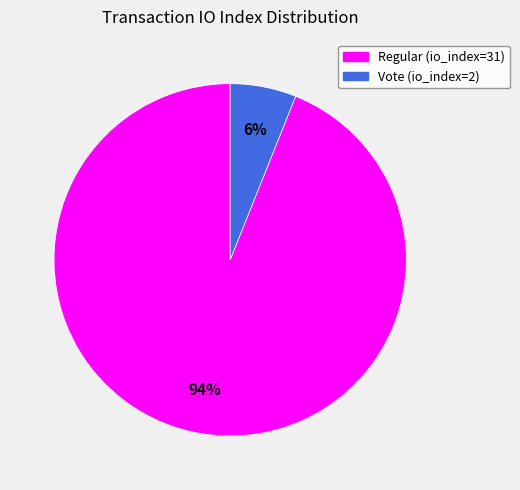

Combined, do Regular (io_index=31) and Vote (io_index=2) account for over 50%?

Yes